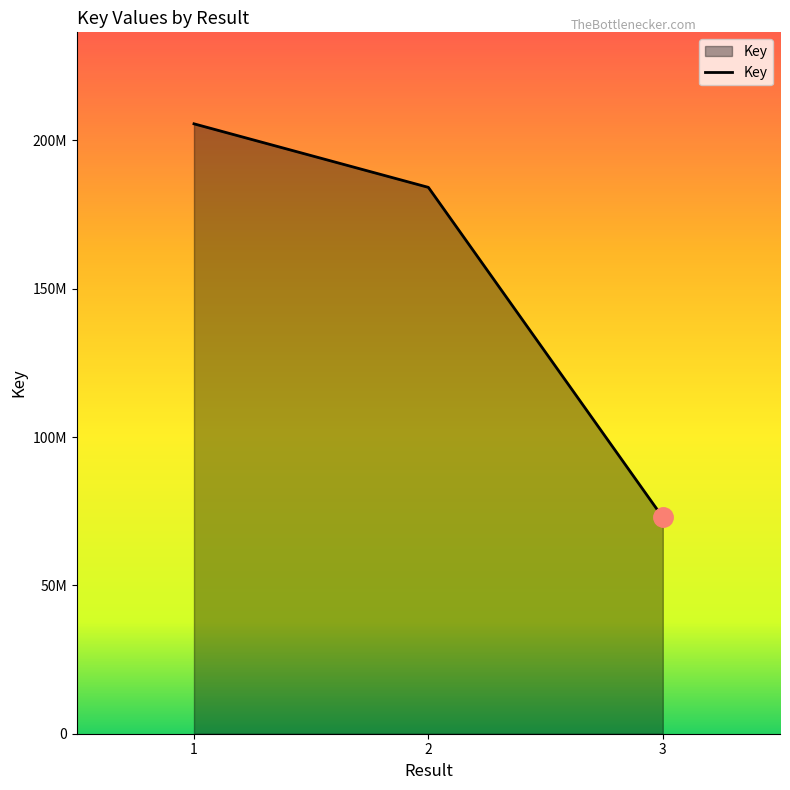

Is this an area chart (filled region under the line)?

Yes